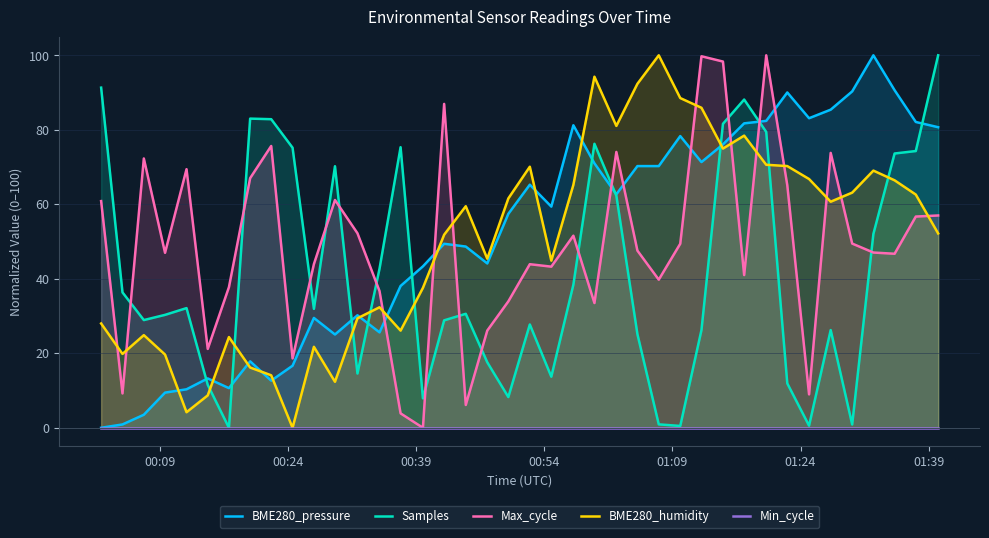

True or false: Max_cycle and Min_cycle intersect in this chart.

False